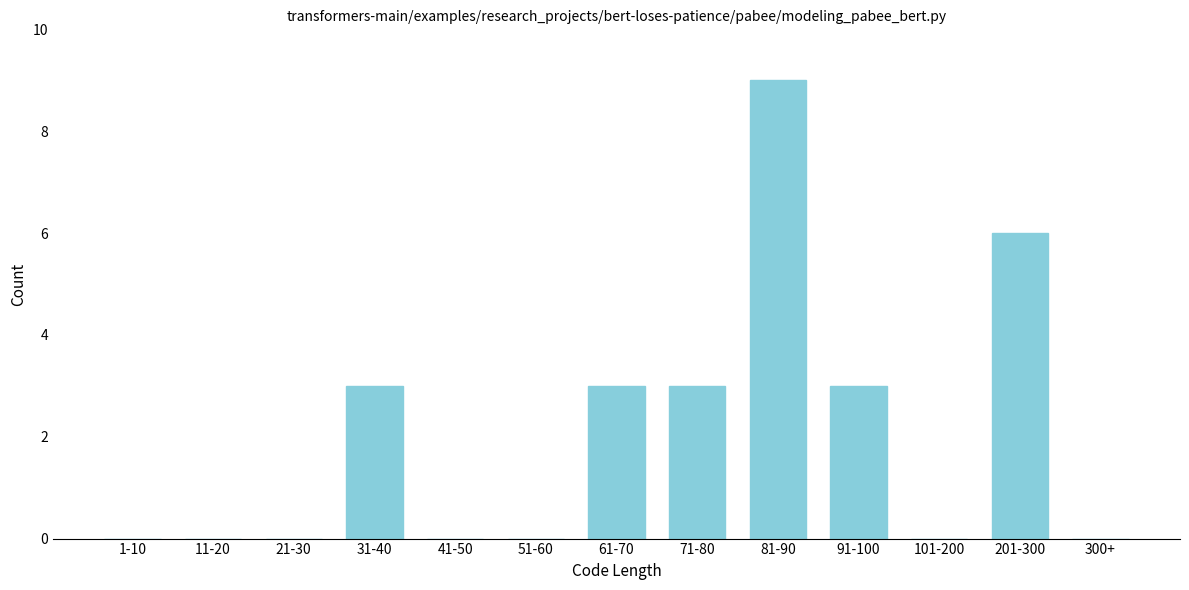

Reading left to right, what are all the values shown in this chart?

1-10=0	11-20=0	21-30=0	31-40=3	41-50=0	51-60=0	61-70=3	71-80=3	81-90=9	91-100=3	101-200=0	201-300=6	300+=0